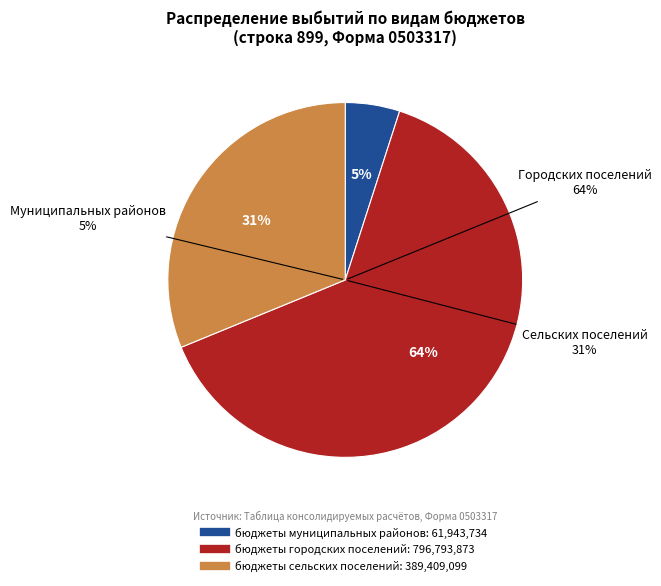

Which category accounts for the majority?

бюджеты городских поселений